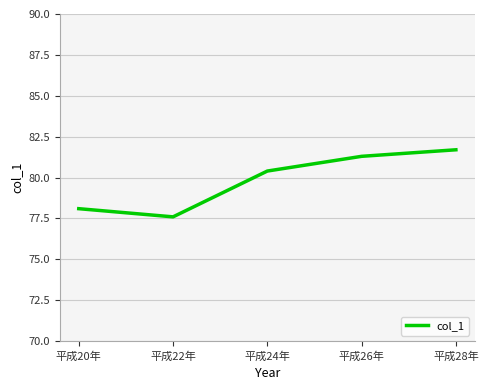

What is the difference between the second highest and second lowest values?

3.2